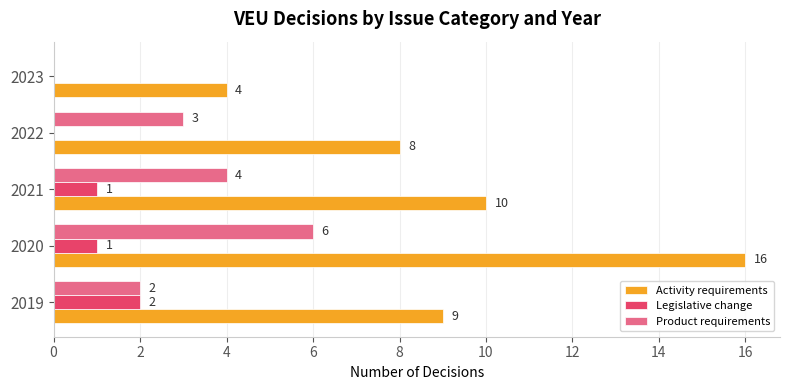

How many series are shown in this chart?

3